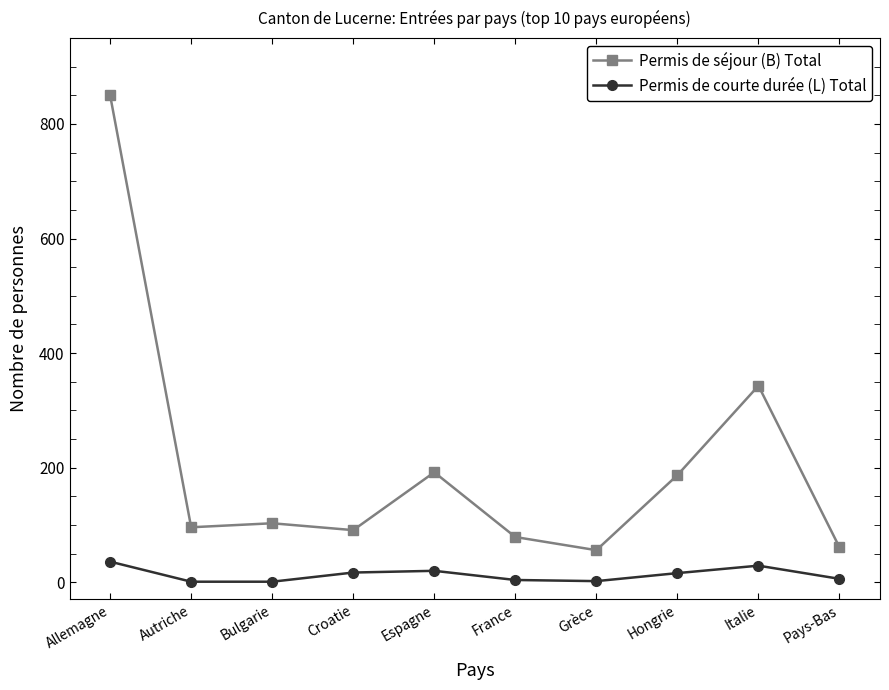

True or false: Permis de séjour (B) Total and Permis de courte durée (L) Total cross at least once.

False